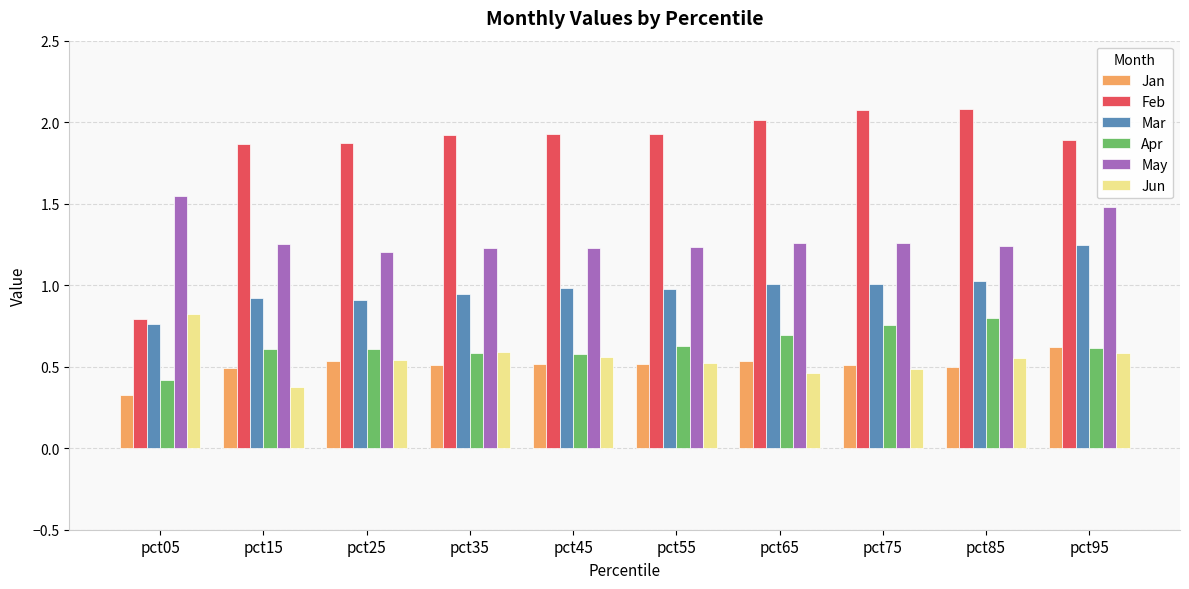

What are all the series names shown in the legend?

Jan, Feb, Mar, Apr, May, Jun